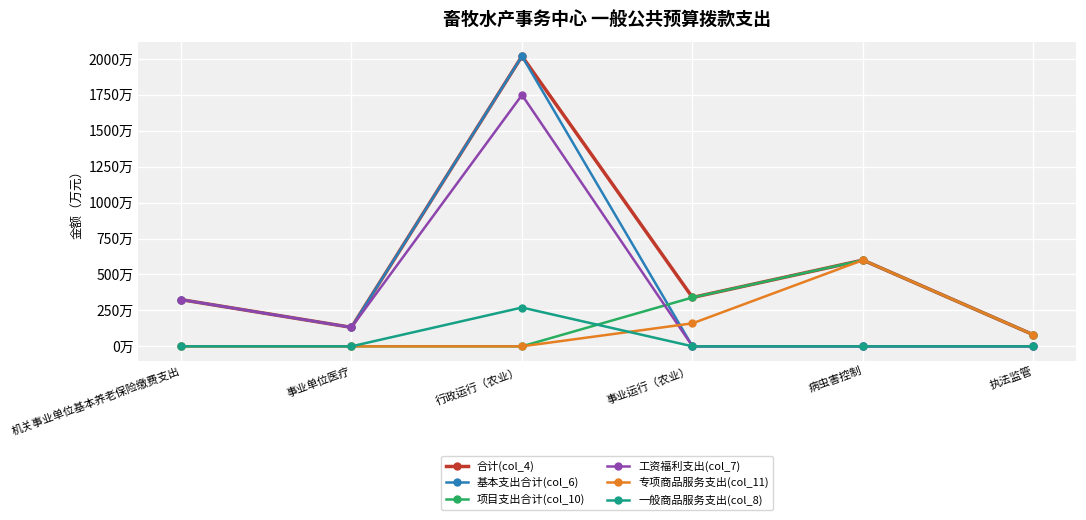

Is this an area chart (filled region under the line)?

No